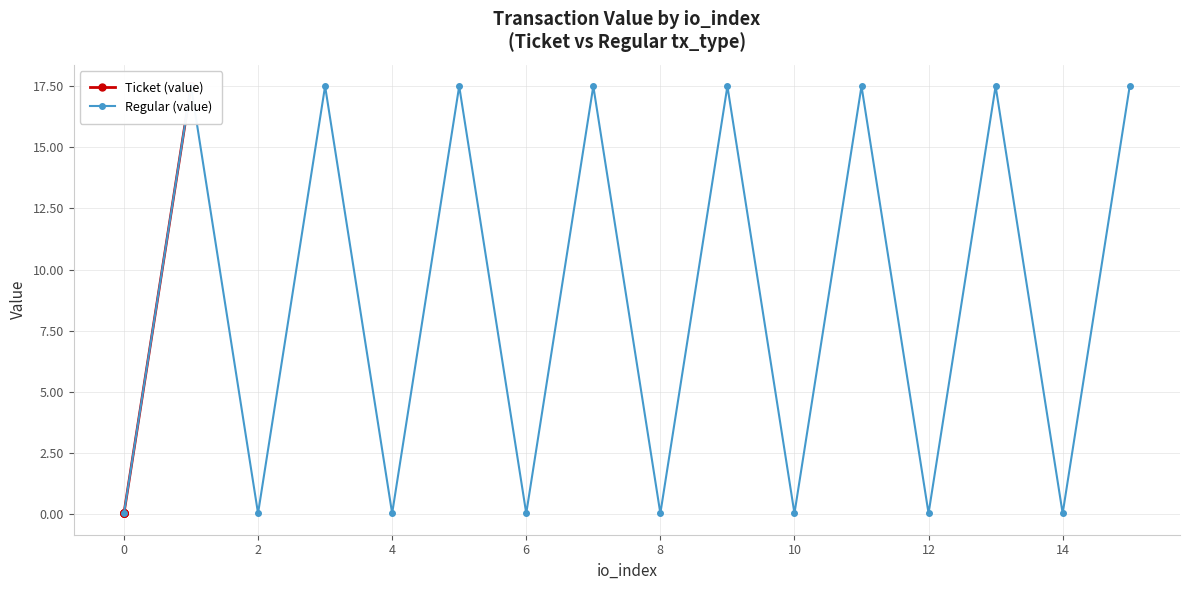

How many lines are shown in the chart?

2